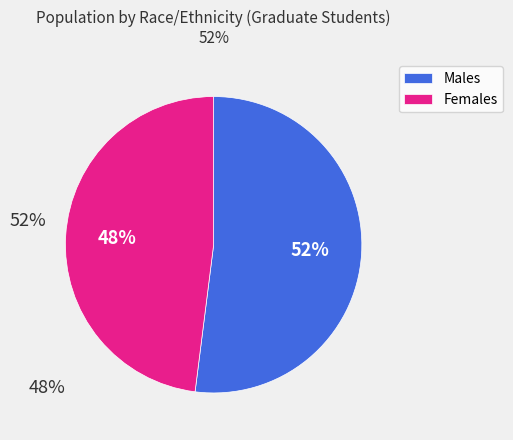

The Females slice represents 36% of the pie. True or false?

False